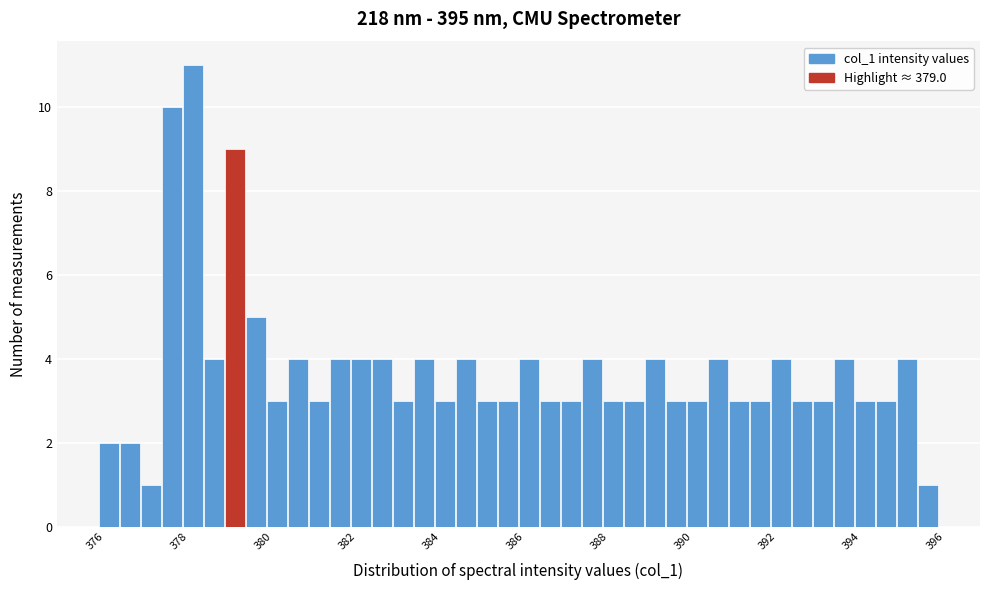

Read against the x-axis, roughly where is the centre of the tallest bar?

378.0